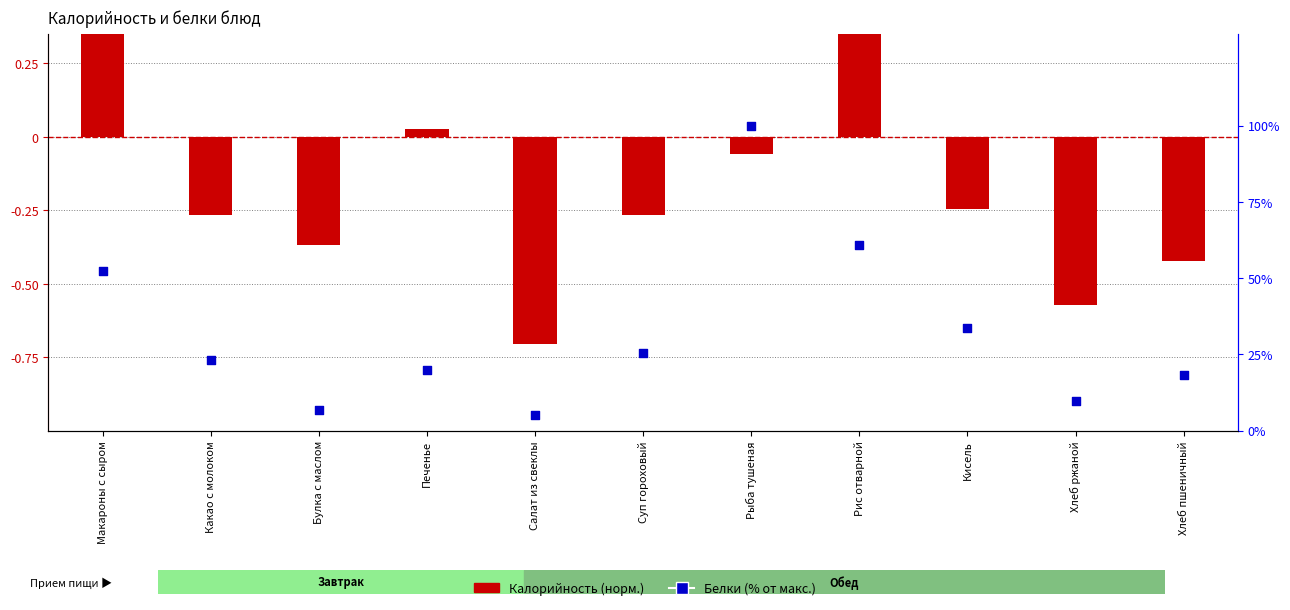

At how many categories does at least one series exceed 11?

8